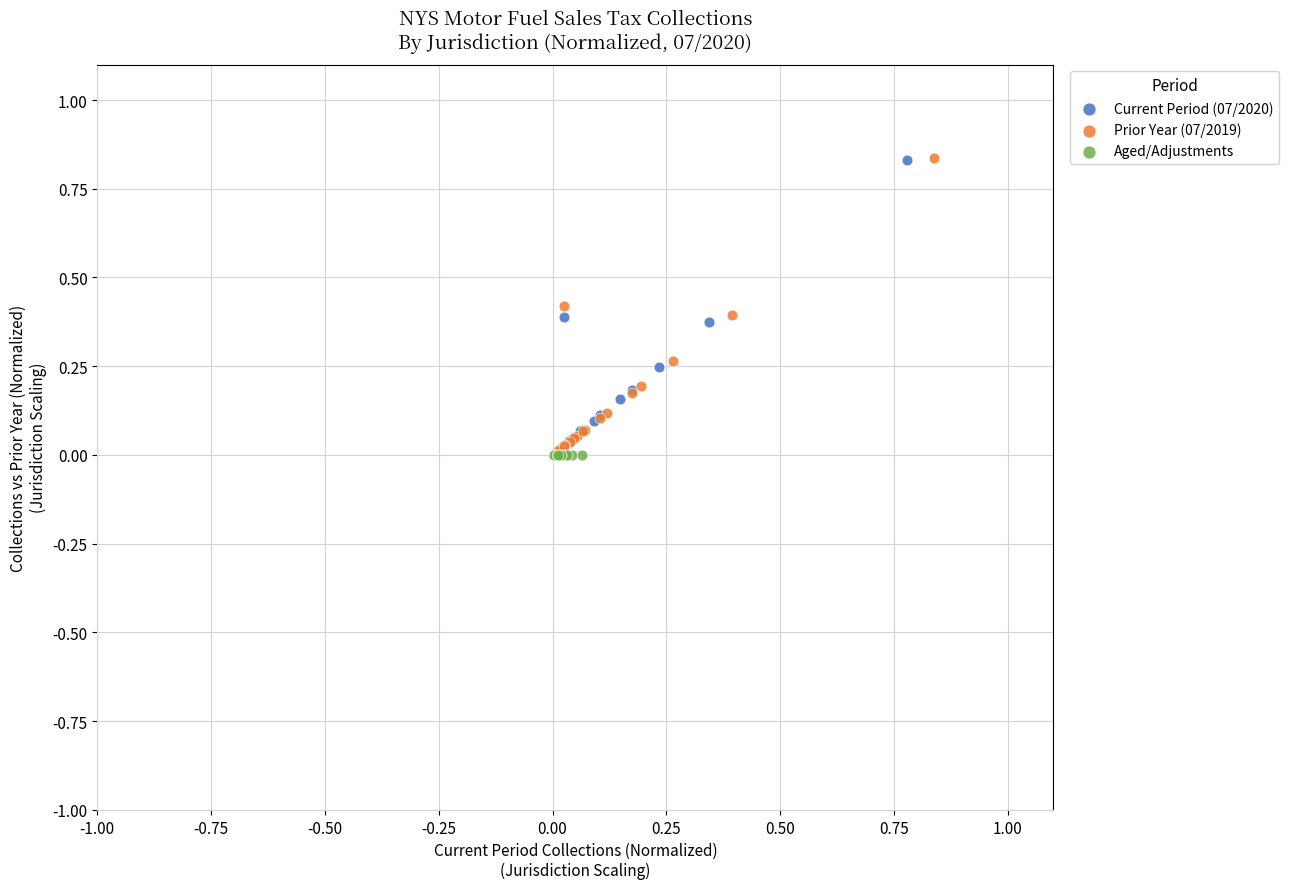

What are all the series names shown in the legend?

Current Period (07/2020), Prior Year (07/2019), Aged/Adjustments